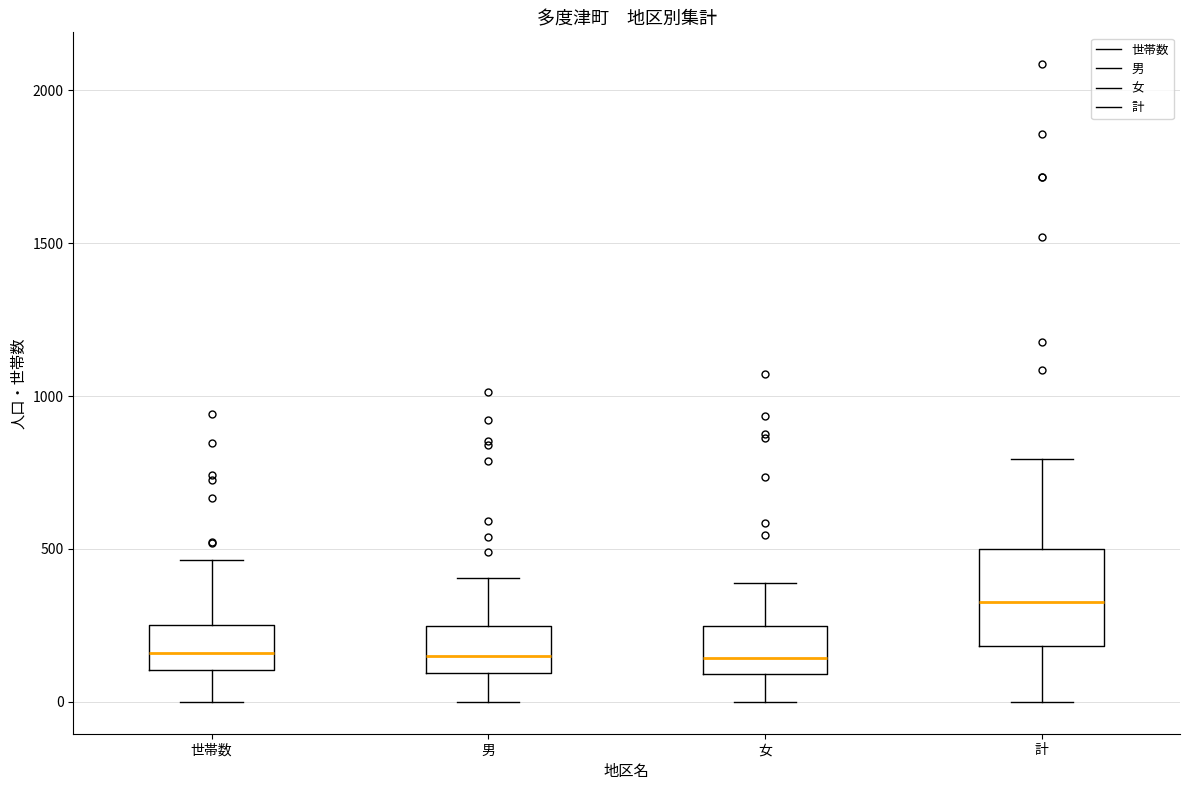

Where does the lower whisker of the box for 女 end on the y-axis? The values are not printed on the chart, so give them approximately, as read against the axis.

0